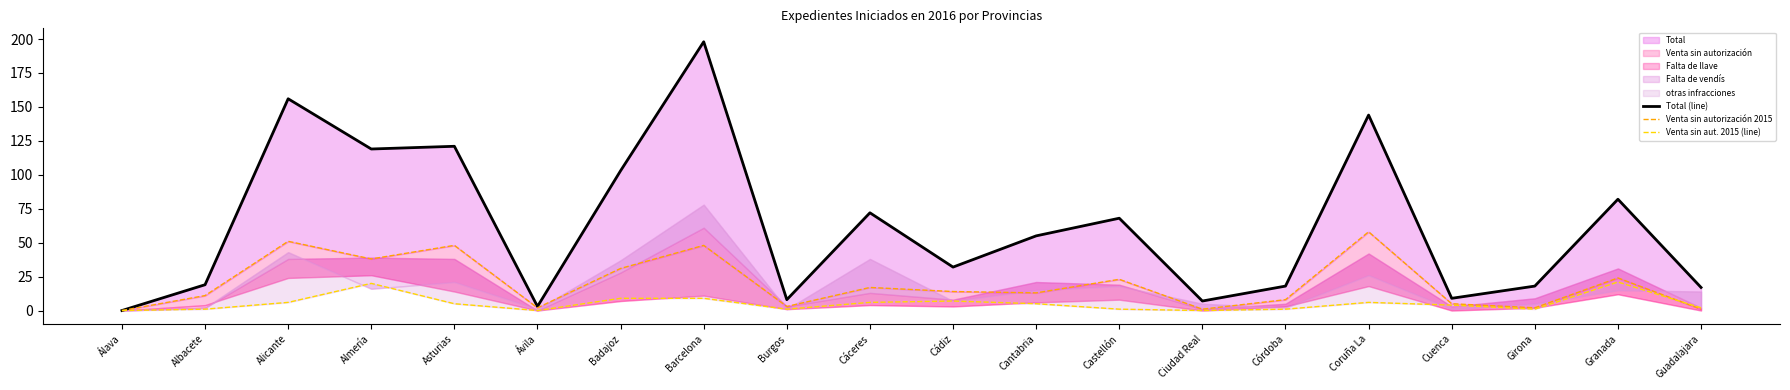

How many positive values does the Total (line) series have?

19